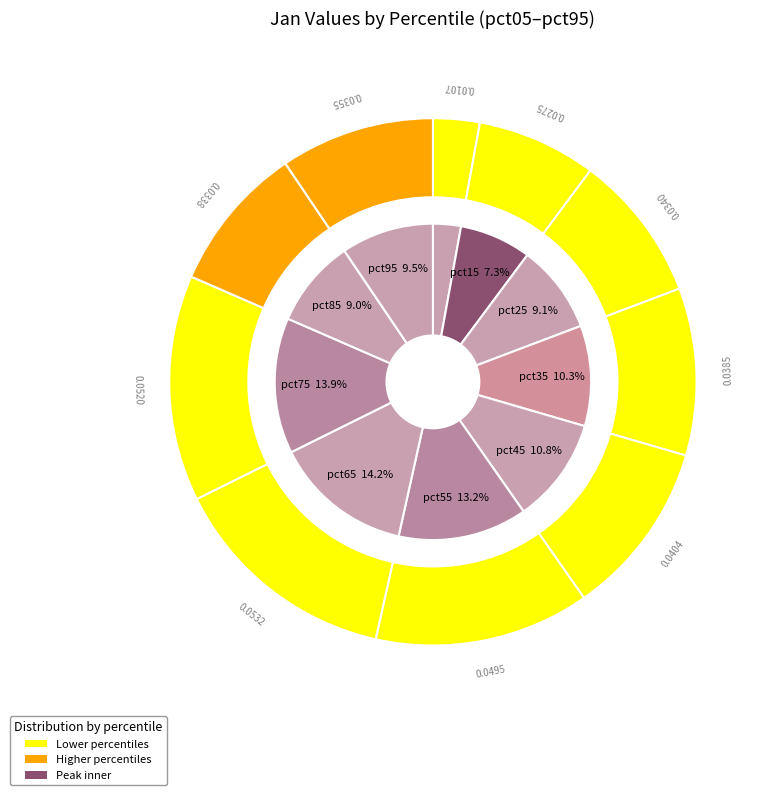

To the nearest percent, what portion does pct95 represent?

9%